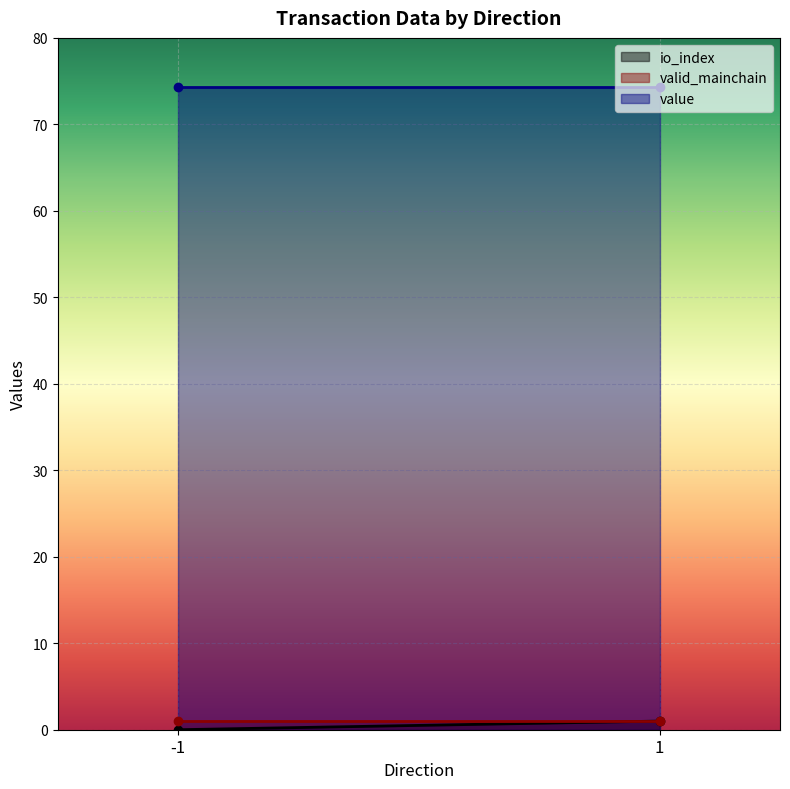

The value of value at -1 is 74.3. True or false?

True